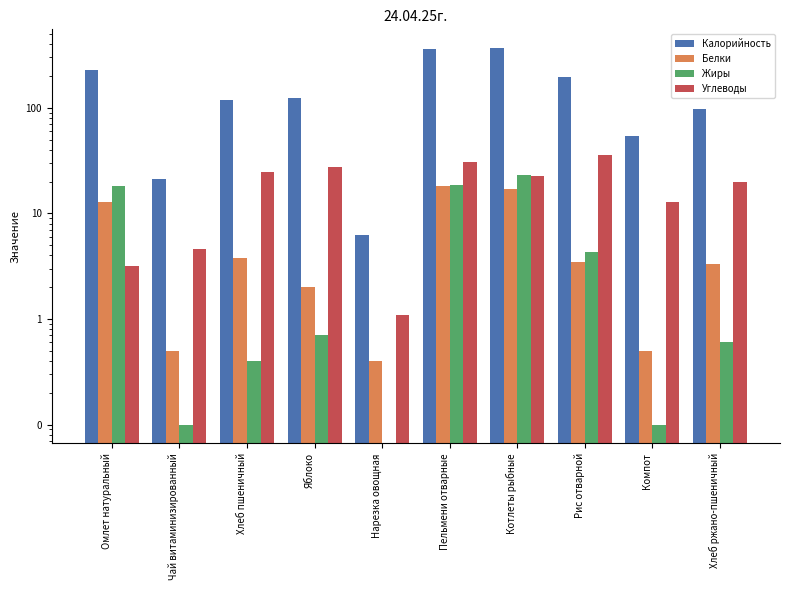

List the series in order of their peak value, lowest first.

Белки, Жиры, Углеводы, Калорийность